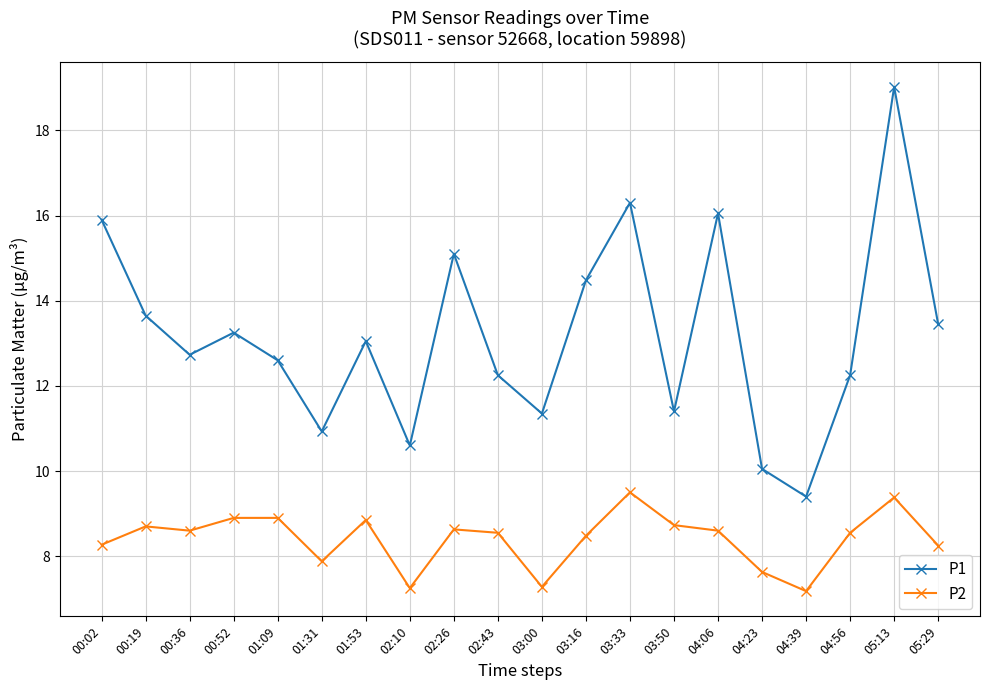

What is the approximate value of P1 at 01:31?

10.9